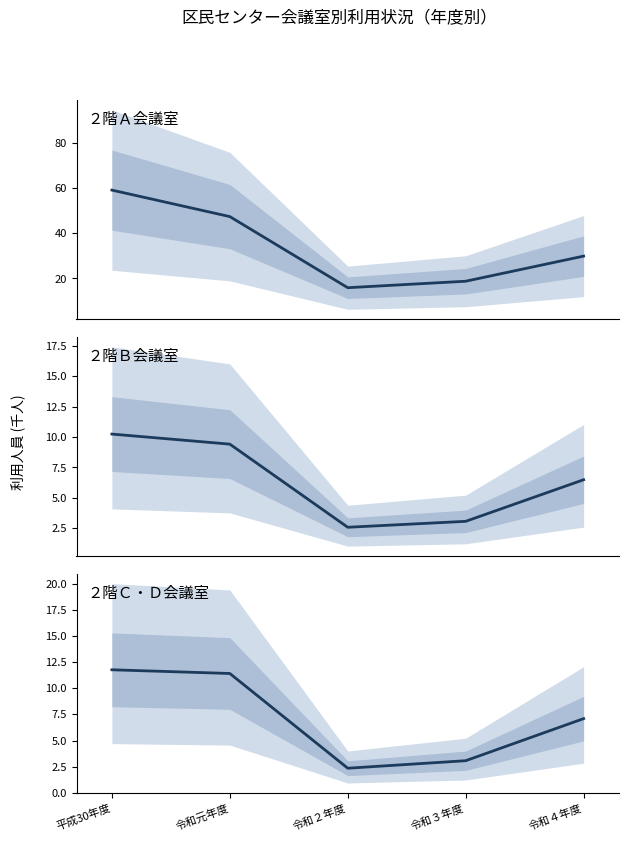

Does the chart have visible grid lines?

No